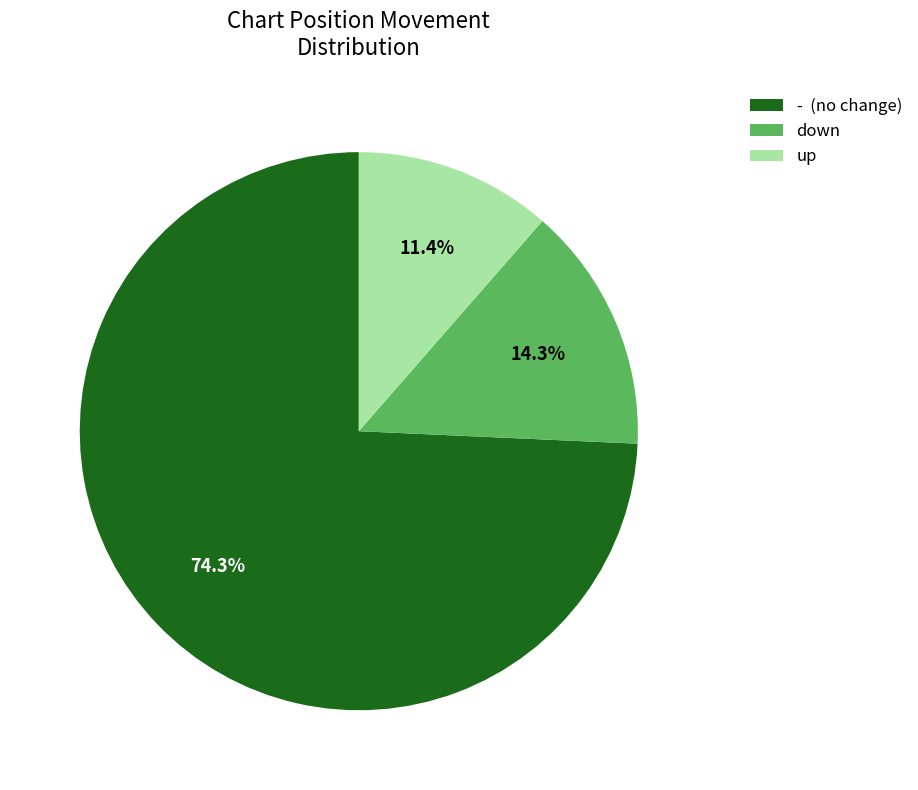

Combined, do down and - account for over 50%?

Yes